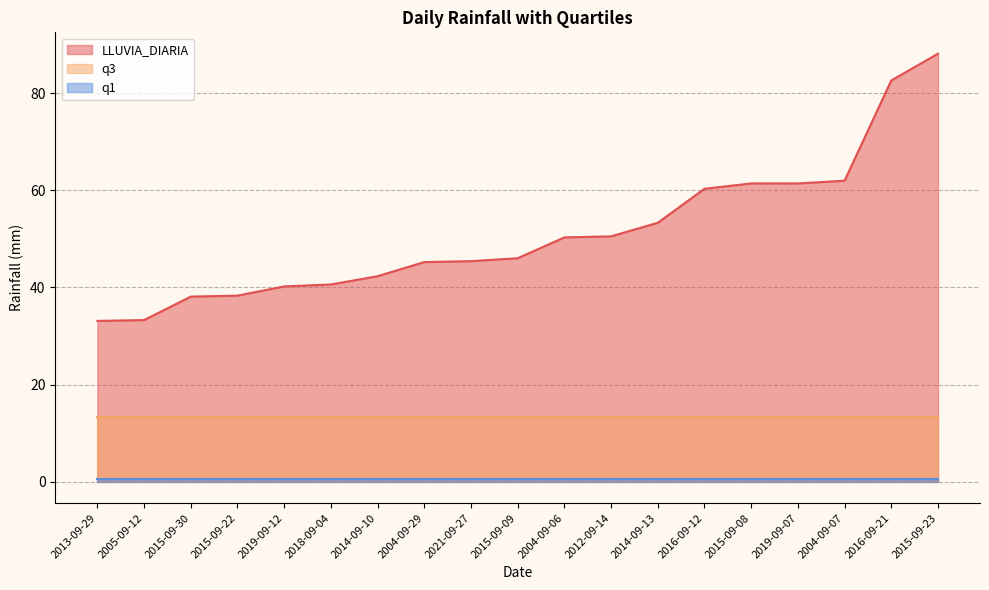

What are all the series names shown in the legend?

LLUVIA_DIARIA, q1, q3